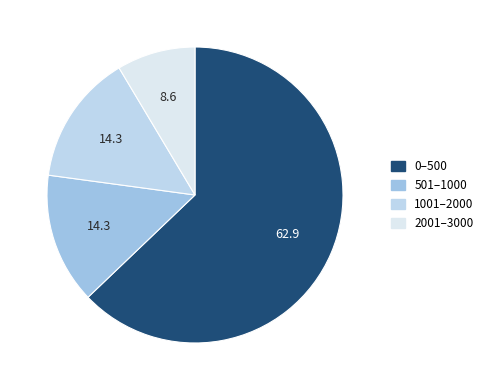

How many segments does this pie chart have?

4